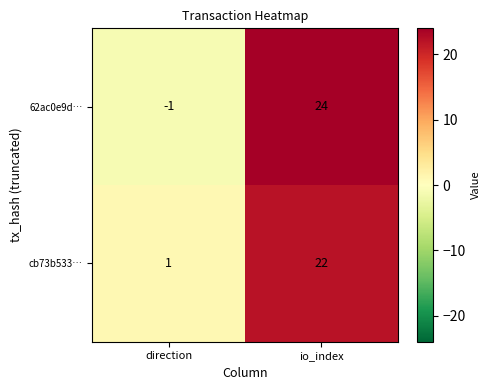

Rank the categories by cb73b533… value from highest to lowest.

io_index, direction